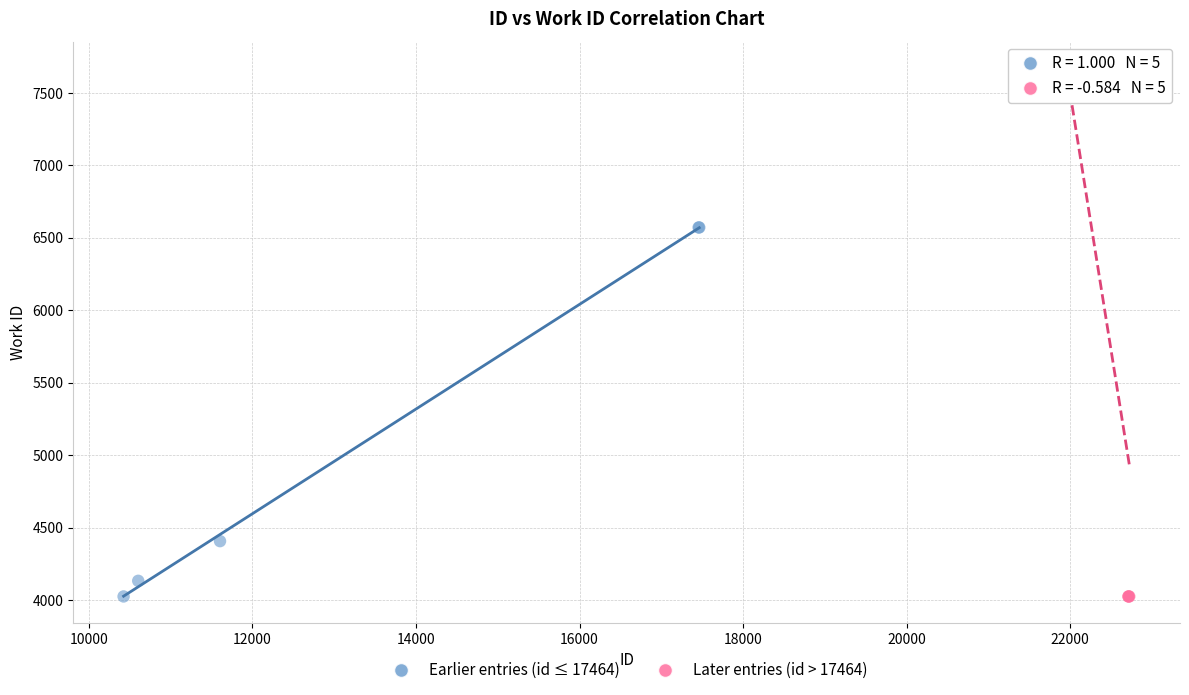

What are all the series names shown in the legend?

Earlier entries (id ≤ 17464), Later entries (id > 17464)